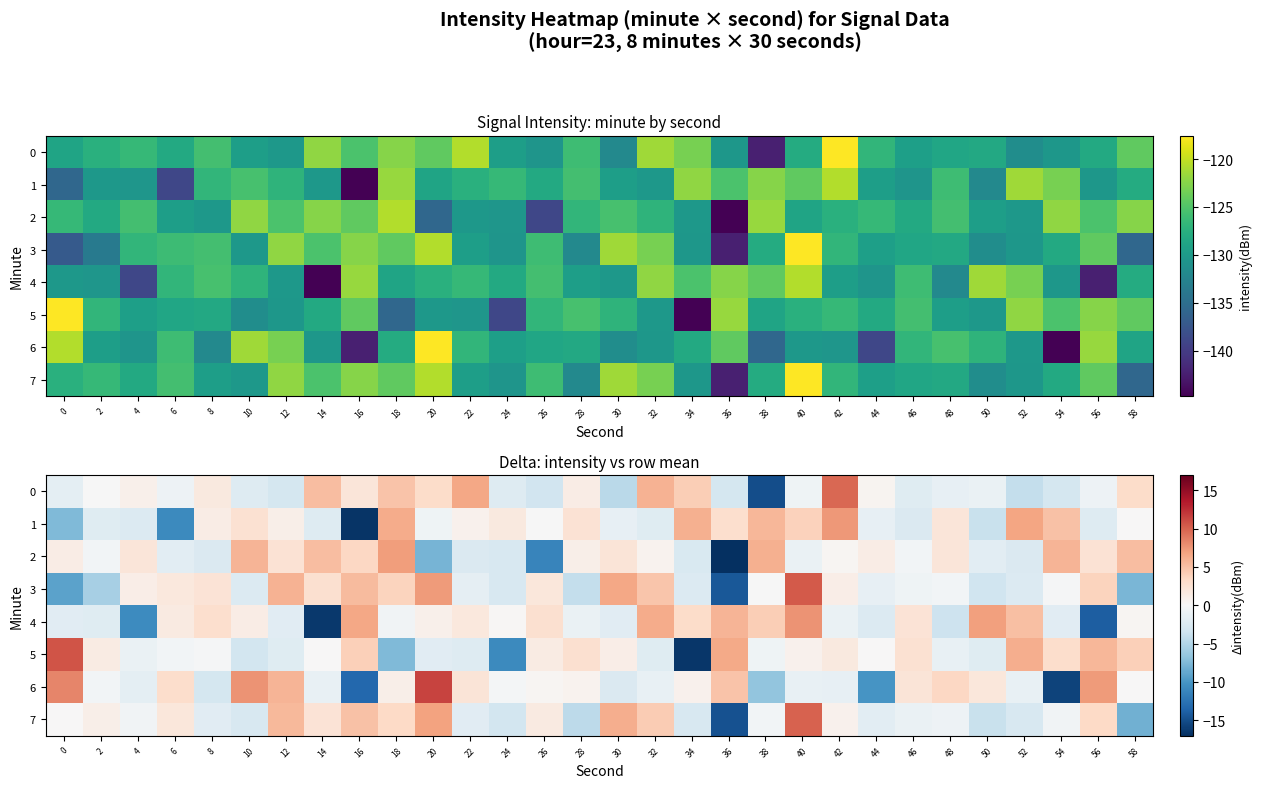

How many series are shown in this chart?

8